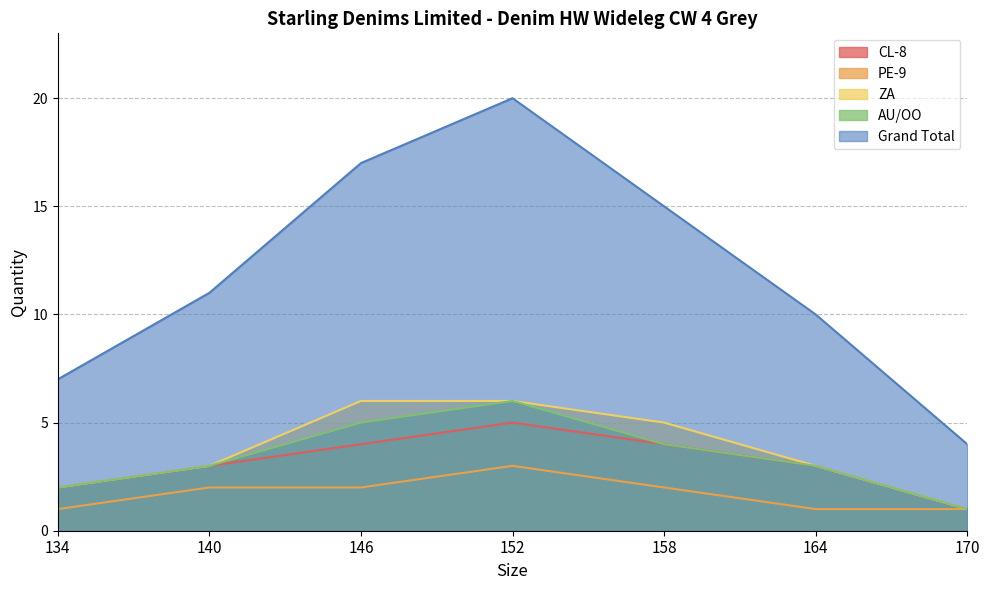

What is the total value across all series at 170?

8